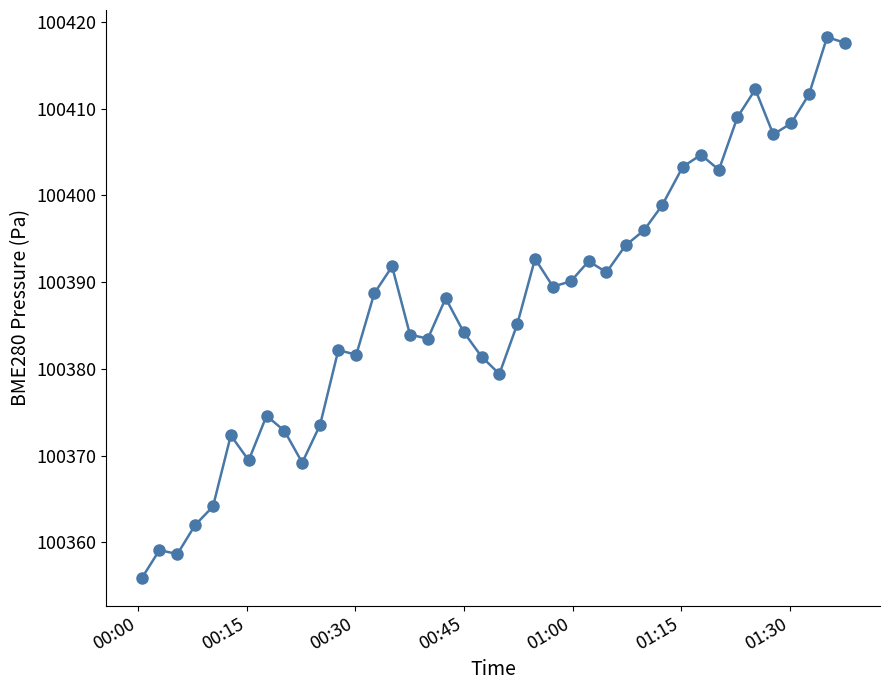

What is the minimum value shown in the chart?

100355.8